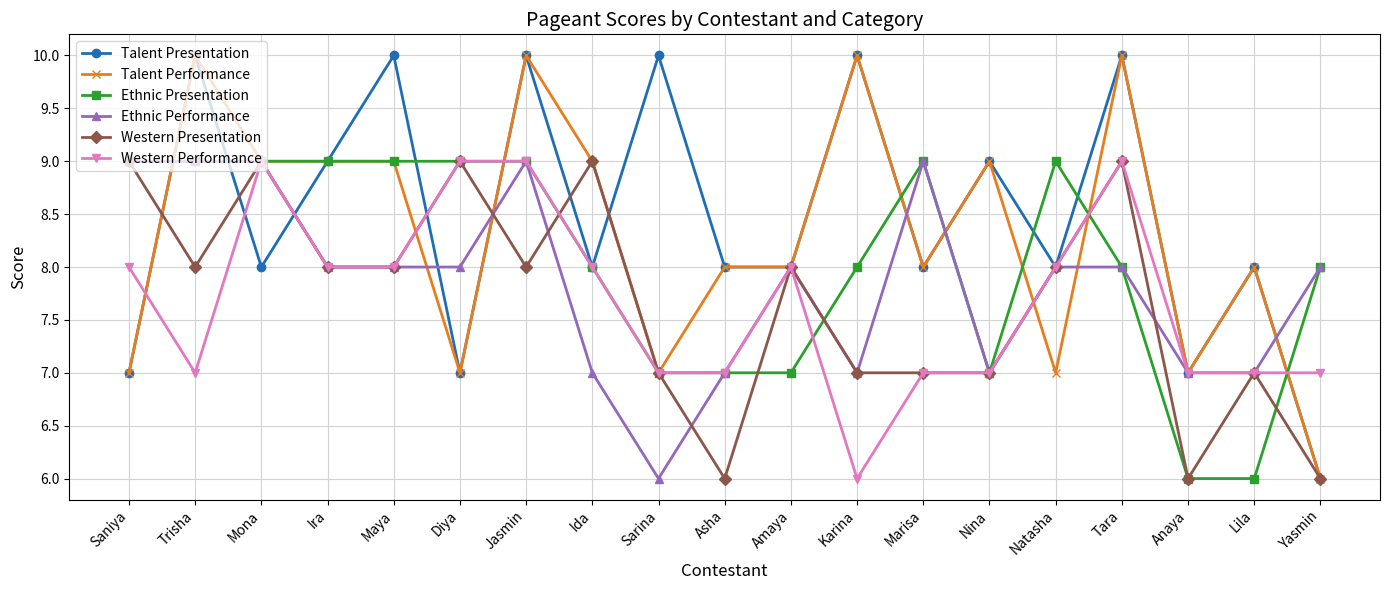

What are all the series names shown in the legend?

Talent Presentation, Talent Performance, Ethnic Presentation, Ethnic Performance, Western Presentation, Western Performance